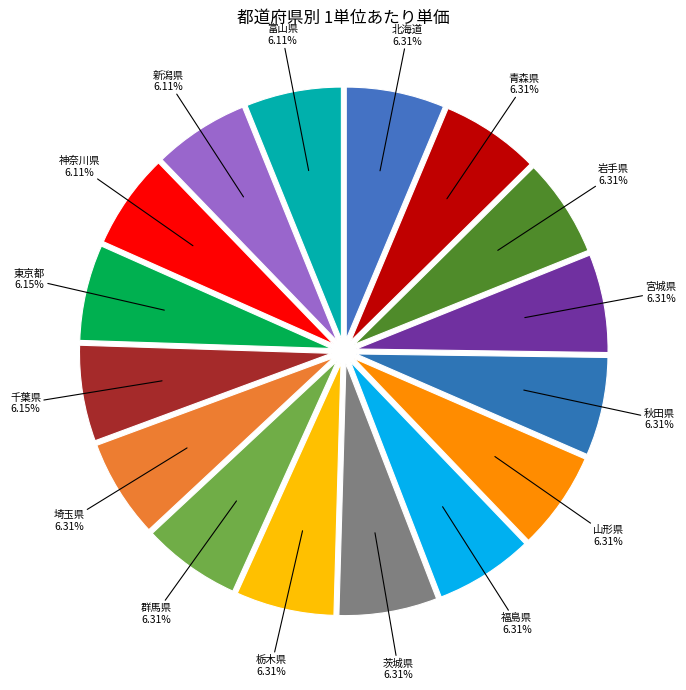

Approximately how many times larger is the value at 東京都 compared to 富山県?

1.0